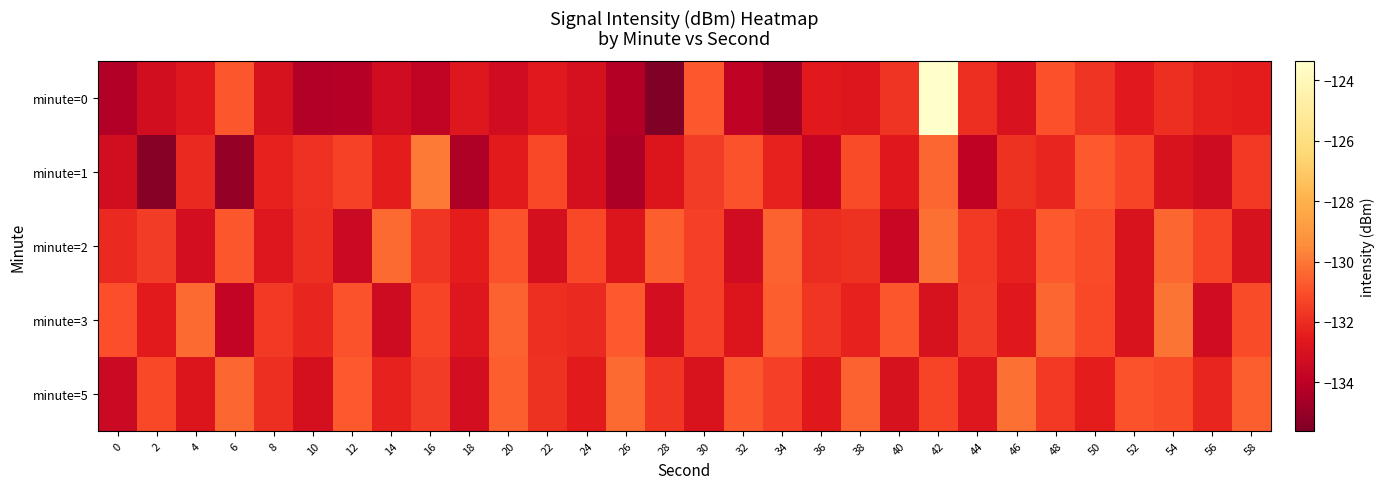

Between 54 and 36, which is larger?

54